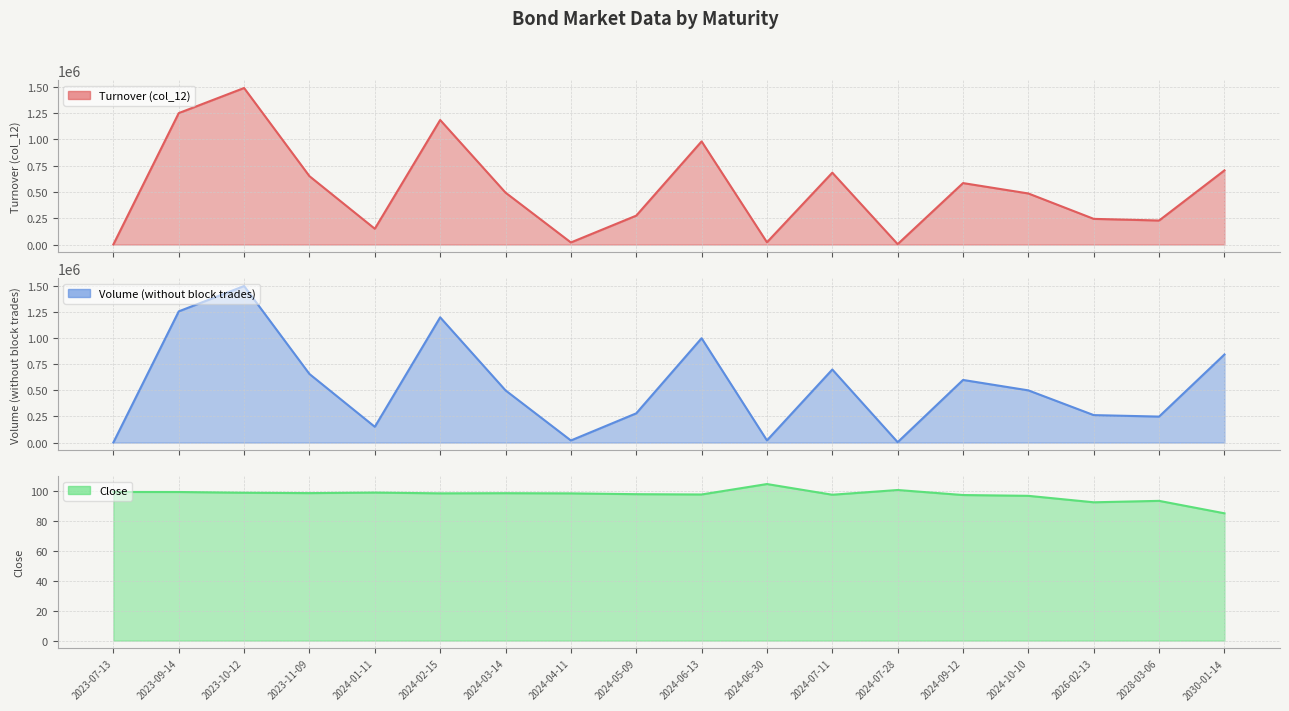

Does the chart have visible grid lines?

Yes